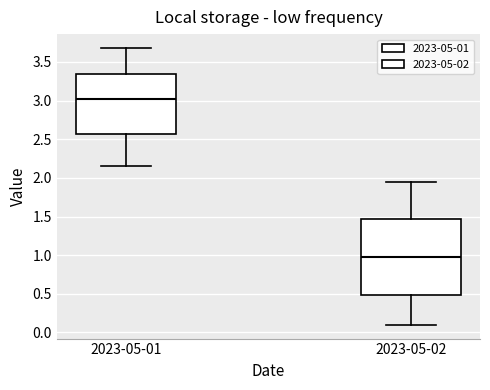

Reading left to right, transcribe this box plot: for each box, give where its median line is, the range the box spans, and where its two whiskers end, as read against the y-axis. The values are not printed on the chart, so give them approximately, as read against the axis.

2023-05-01: median 3.00, box 2.55 to 3.35, whiskers 2.15 to 3.70
2023-05-02: median 1.00, box 0.50 to 1.45, whiskers 0.10 to 1.95